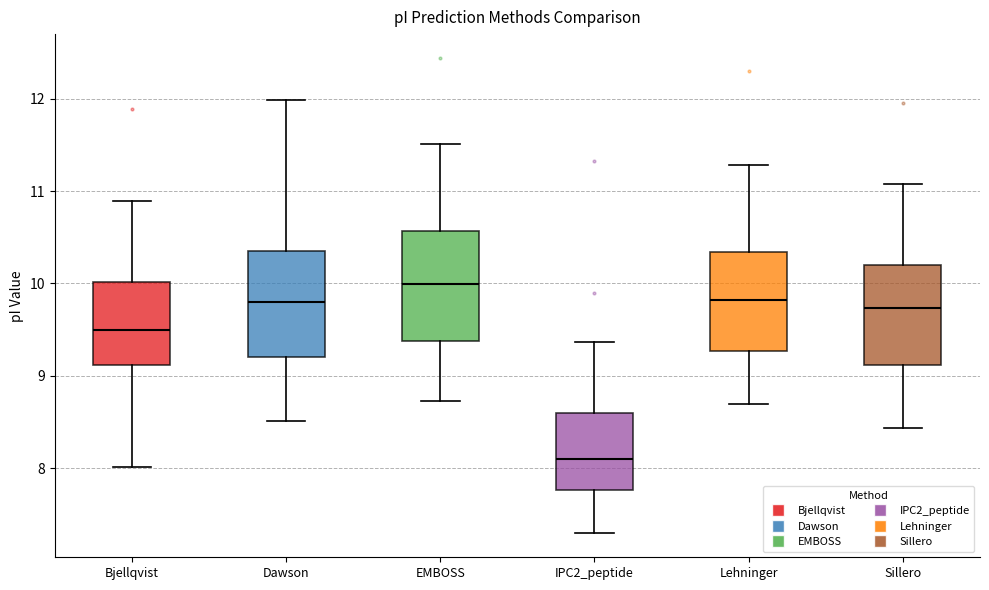

Reading left to right, read every box against the y-axis: the position of its median line, the range the box covers, and the ends of its whiskers. The values are not printed on the chart, so give them approximately, as read against the axis.

Bjellqvist: median 9.5, box 9.1 to 10.0, whiskers 8.0 to 10.9
Dawson: median 9.8, box 9.2 to 10.4, whiskers 8.5 to 12.0
EMBOSS: median 10.0, box 9.4 to 10.6, whiskers 8.7 to 11.5
IPC2_peptide: median 8.1, box 7.8 to 8.6, whiskers 7.3 to 9.4
Lehninger: median 9.8, box 9.3 to 10.3, whiskers 8.7 to 11.3
Sillero: median 9.7, box 9.1 to 10.2, whiskers 8.4 to 11.1